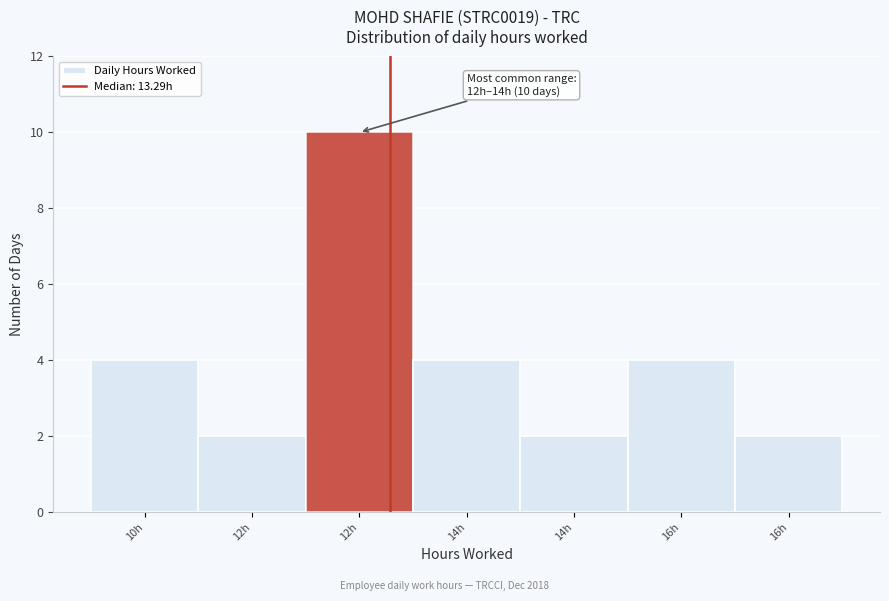

Does the chart contain any negative values?

No